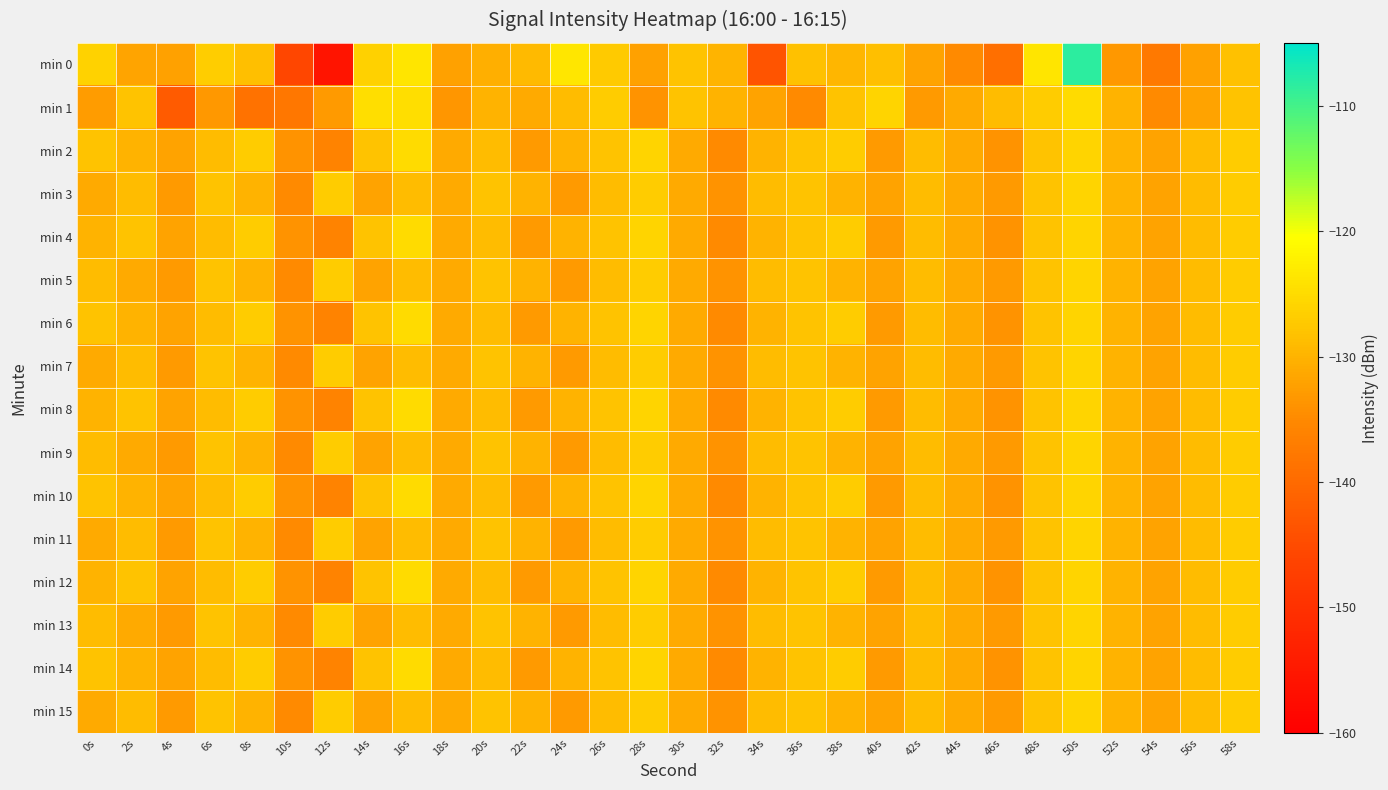

Reading left to right, what are all the values shown in this chart?

min 0: 0s=-126.1	2s=-131.7	4s=-132.2	6s=-126.8	8s=-128.5	10s=-145.7	12s=-155.7	14s=-126.4	16s=-123.8	18s=-132.2	20s=-130.5	22s=-129.2	24s=-123.6	26s=-127.1	28s=-132.2	30s=-128.1	32s=-129.8	34s=-143.5	36s=-128.3	38s=-129.6	40s=-128.4	42s=-132.0	44s=-135.0	46s=-139.4	48s=-123.8	50s=-108.4	52s=-133.3	54s=-137.6	56s=-132.1	58s=-128.4
min 1: 0s=-132.8	2s=-128.0	4s=-142.4	6s=-133.3	8s=-138.7	10s=-138.0	12s=-133.1	14s=-124.7	16s=-124.6	18s=-133.4	20s=-130.0	22s=-131.0	24s=-129.0	26s=-127.0	28s=-134.0	30s=-128.0	32s=-130.0	34s=-132.0	36s=-135.0	38s=-128.0	40s=-126.0	42s=-133.0	44s=-131.0	46s=-129.0	48s=-127.0	50s=-125.0	52s=-130.0	54s=-135.0	56s=-132.0	58s=-128.0
min 2: 0s=-128.0	2s=-130.0	4s=-132.0	6s=-129.0	8s=-127.0	10s=-134.0	12s=-136.0	14s=-128.0	16s=-125.0	18s=-131.0	20s=-129.0	22s=-133.0	24s=-130.0	26s=-128.0	28s=-126.0	30s=-131.0	32s=-135.0	34s=-130.0	36s=-128.0	38s=-127.0	40s=-133.0	42s=-129.0	44s=-131.0	46s=-134.0	48s=-128.0	50s=-126.0	52s=-130.0	54s=-132.0	56s=-129.0	58s=-127.0
min 3: 0s=-131.0	2s=-129.0	4s=-133.0	6s=-128.0	8s=-130.0	10s=-135.0	12s=-127.0	14s=-132.0	16s=-129.0	18s=-131.0	20s=-128.0	22s=-130.0	24s=-133.0	26s=-129.0	28s=-127.0	30s=-131.0	32s=-134.0	34s=-129.0	36s=-128.0	38s=-130.0	40s=-132.0	42s=-129.0	44s=-131.0	46s=-133.0	48s=-128.0	50s=-126.0	52s=-130.0	54s=-132.0	56s=-129.0	58s=-127.0
min 4: 0s=-130.0	2s=-128.0	4s=-132.0	6s=-129.0	8s=-127.0	10s=-134.0	12s=-136.0	14s=-128.0	16s=-125.0	18s=-131.0	20s=-129.0	22s=-133.0	24s=-130.0	26s=-128.0	28s=-126.0	30s=-131.0	32s=-135.0	34s=-130.0	36s=-128.0	38s=-127.0	40s=-133.0	42s=-129.0	44s=-131.0	46s=-134.0	48s=-128.0	50s=-126.0	52s=-130.0	54s=-132.0	56s=-129.0	58s=-127.0
min 5: 0s=-129.0	2s=-131.0	4s=-133.0	6s=-128.0	8s=-130.0	10s=-135.0	12s=-127.0	14s=-132.0	16s=-129.0	18s=-131.0	20s=-128.0	22s=-130.0	24s=-133.0	26s=-129.0	28s=-127.0	30s=-131.0	32s=-134.0	34s=-129.0	36s=-128.0	38s=-130.0	40s=-132.0	42s=-129.0	44s=-131.0	46s=-133.0	48s=-128.0	50s=-126.0	52s=-130.0	54s=-132.0	56s=-129.0	58s=-127.0
min 6: 0s=-128.0	2s=-130.0	4s=-132.0	6s=-129.0	8s=-127.0	10s=-134.0	12s=-136.0	14s=-128.0	16s=-125.0	18s=-131.0	20s=-129.0	22s=-133.0	24s=-130.0	26s=-128.0	28s=-126.0	30s=-131.0	32s=-135.0	34s=-130.0	36s=-128.0	38s=-127.0	40s=-133.0	42s=-129.0	44s=-131.0	46s=-134.0	48s=-128.0	50s=-126.0	52s=-130.0	54s=-132.0	56s=-129.0	58s=-127.0
min 7: 0s=-131.0	2s=-129.0	4s=-133.0	6s=-128.0	8s=-130.0	10s=-135.0	12s=-127.0	14s=-132.0	16s=-129.0	18s=-131.0	20s=-128.0	22s=-130.0	24s=-133.0	26s=-129.0	28s=-127.0	30s=-131.0	32s=-134.0	34s=-129.0	36s=-128.0	38s=-130.0	40s=-132.0	42s=-129.0	44s=-131.0	46s=-133.0	48s=-128.0	50s=-126.0	52s=-130.0	54s=-132.0	56s=-129.0	58s=-127.0
min 8: 0s=-130.0	2s=-128.0	4s=-132.0	6s=-129.0	8s=-127.0	10s=-134.0	12s=-136.0	14s=-128.0	16s=-125.0	18s=-131.0	20s=-129.0	22s=-133.0	24s=-130.0	26s=-128.0	28s=-126.0	30s=-131.0	32s=-135.0	34s=-130.0	36s=-128.0	38s=-127.0	40s=-133.0	42s=-129.0	44s=-131.0	46s=-134.0	48s=-128.0	50s=-126.0	52s=-130.0	54s=-132.0	56s=-129.0	58s=-127.0
min 9: 0s=-129.0	2s=-131.0	4s=-133.0	6s=-128.0	8s=-130.0	10s=-135.0	12s=-127.0	14s=-132.0	16s=-129.0	18s=-131.0	20s=-128.0	22s=-130.0	24s=-133.0	26s=-129.0	28s=-127.0	30s=-131.0	32s=-134.0	34s=-129.0	36s=-128.0	38s=-130.0	40s=-132.0	42s=-129.0	44s=-131.0	46s=-133.0	48s=-128.0	50s=-126.0	52s=-130.0	54s=-132.0	56s=-129.0	58s=-127.0
min 10: 0s=-128.0	2s=-130.0	4s=-132.0	6s=-129.0	8s=-127.0	10s=-134.0	12s=-136.0	14s=-128.0	16s=-125.0	18s=-131.0	20s=-129.0	22s=-133.0	24s=-130.0	26s=-128.0	28s=-126.0	30s=-131.0	32s=-135.0	34s=-130.0	36s=-128.0	38s=-127.0	40s=-133.0	42s=-129.0	44s=-131.0	46s=-134.0	48s=-128.0	50s=-126.0	52s=-130.0	54s=-132.0	56s=-129.0	58s=-127.0
min 11: 0s=-131.0	2s=-129.0	4s=-133.0	6s=-128.0	8s=-130.0	10s=-135.0	12s=-127.0	14s=-132.0	16s=-129.0	18s=-131.0	20s=-128.0	22s=-130.0	24s=-133.0	26s=-129.0	28s=-127.0	30s=-131.0	32s=-134.0	34s=-129.0	36s=-128.0	38s=-130.0	40s=-132.0	42s=-129.0	44s=-131.0	46s=-133.0	48s=-128.0	50s=-126.0	52s=-130.0	54s=-132.0	56s=-129.0	58s=-127.0
min 12: 0s=-130.0	2s=-128.0	4s=-132.0	6s=-129.0	8s=-127.0	10s=-134.0	12s=-136.0	14s=-128.0	16s=-125.0	18s=-131.0	20s=-129.0	22s=-133.0	24s=-130.0	26s=-128.0	28s=-126.0	30s=-131.0	32s=-135.0	34s=-130.0	36s=-128.0	38s=-127.0	40s=-133.0	42s=-129.0	44s=-131.0	46s=-134.0	48s=-128.0	50s=-126.0	52s=-130.0	54s=-132.0	56s=-129.0	58s=-127.0
min 13: 0s=-129.0	2s=-131.0	4s=-133.0	6s=-128.0	8s=-130.0	10s=-135.0	12s=-127.0	14s=-132.0	16s=-129.0	18s=-131.0	20s=-128.0	22s=-130.0	24s=-133.0	26s=-129.0	28s=-127.0	30s=-131.0	32s=-134.0	34s=-129.0	36s=-128.0	38s=-130.0	40s=-132.0	42s=-129.0	44s=-131.0	46s=-133.0	48s=-128.0	50s=-126.0	52s=-130.0	54s=-132.0	56s=-129.0	58s=-127.0
min 14: 0s=-128.0	2s=-130.0	4s=-132.0	6s=-129.0	8s=-127.0	10s=-134.0	12s=-136.0	14s=-128.0	16s=-125.0	18s=-131.0	20s=-129.0	22s=-133.0	24s=-130.0	26s=-128.0	28s=-126.0	30s=-131.0	32s=-135.0	34s=-130.0	36s=-128.0	38s=-127.0	40s=-133.0	42s=-129.0	44s=-131.0	46s=-134.0	48s=-128.0	50s=-126.0	52s=-130.0	54s=-132.0	56s=-129.0	58s=-127.0
min 15: 0s=-131.0	2s=-129.0	4s=-133.0	6s=-128.0	8s=-130.0	10s=-135.0	12s=-127.0	14s=-132.0	16s=-129.0	18s=-131.0	20s=-128.0	22s=-130.0	24s=-133.0	26s=-129.0	28s=-127.0	30s=-131.0	32s=-134.0	34s=-129.0	36s=-128.0	38s=-130.0	40s=-132.0	42s=-129.0	44s=-131.0	46s=-133.0	48s=-128.0	50s=-126.0	52s=-130.0	54s=-132.0	56s=-129.0	58s=-127.0